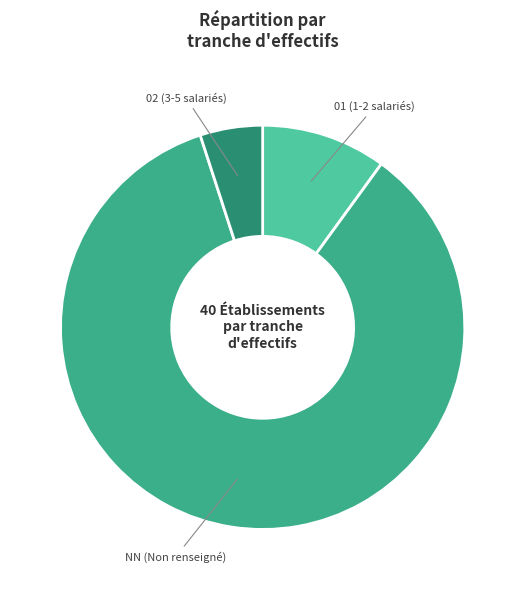

Combined, do NN (Non renseigné) and 01 (1-2 salariés) account for over 50%?

Yes